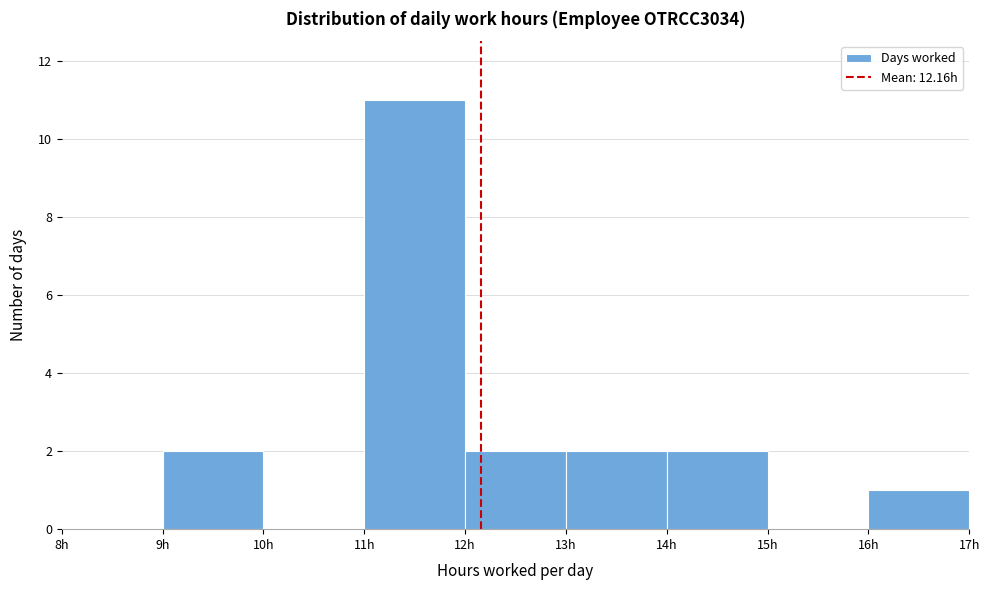

Which range on the x-axis has the tallest bar?

11 to 12